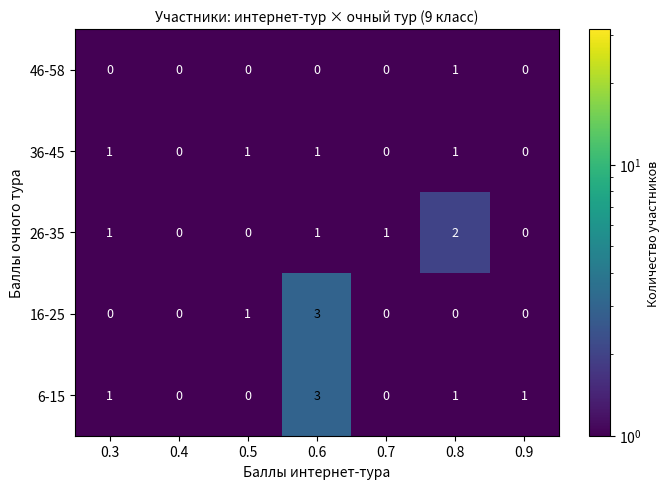

Is the value of 16-25 at 0.9 greater than the value of 26-35 at 0.8?

No